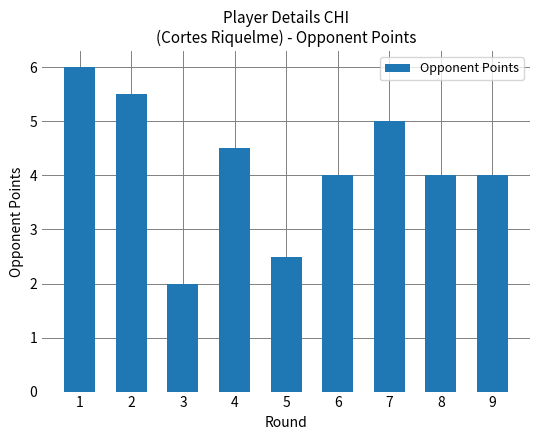

At which label does the data first exceed 4?

1